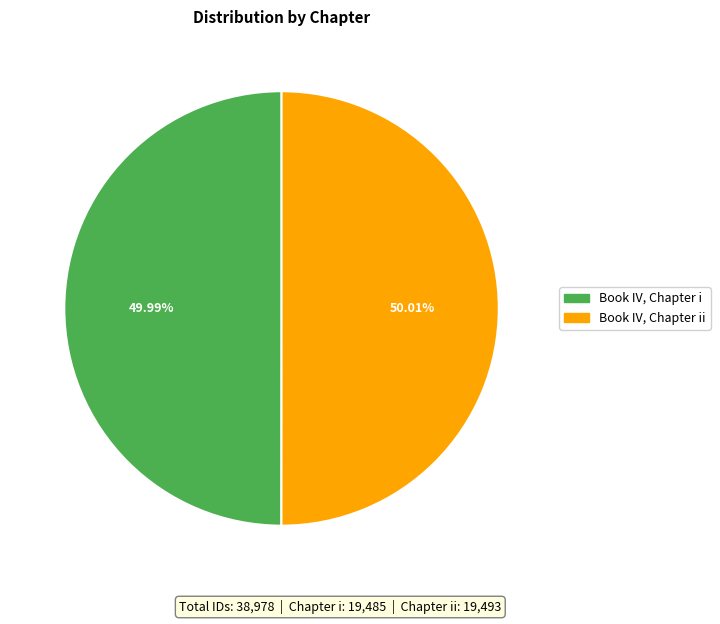

What percentage is the Book IV, Chapter i slice, to the nearest percent?

50%